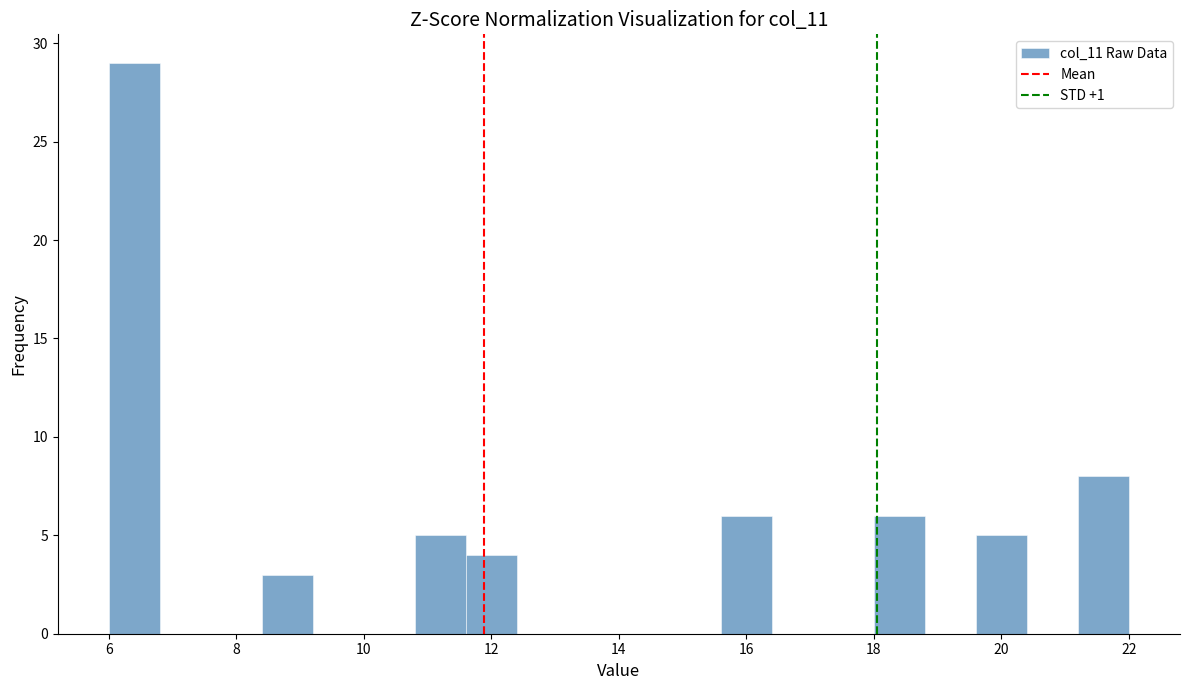

Over which range of the x-axis is the bar tallest?

6.0 to 6.8